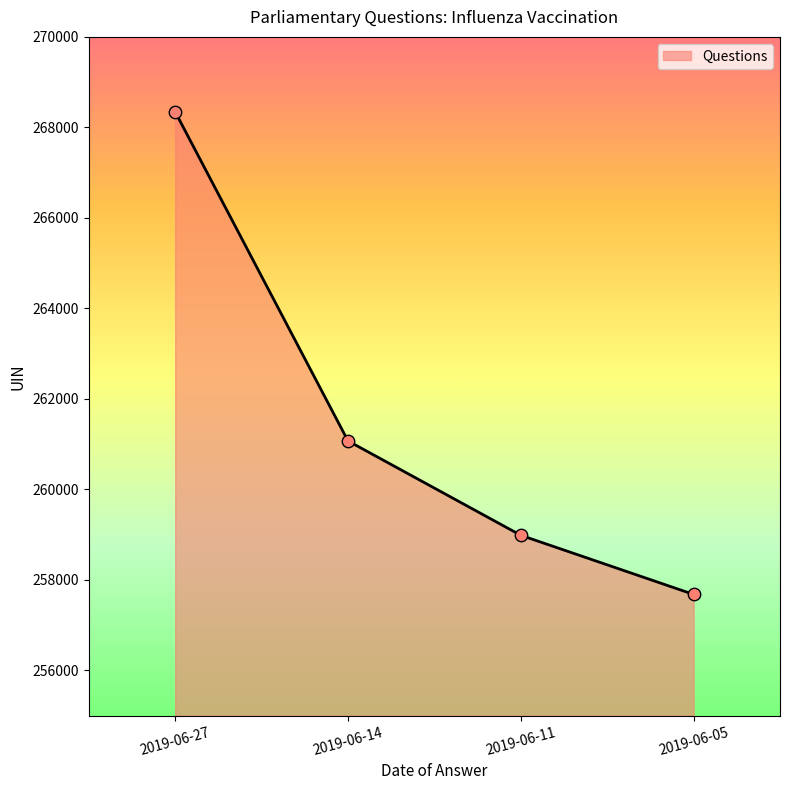

What is the change in value from 2019-06-27 to 2019-06-14?

-7272